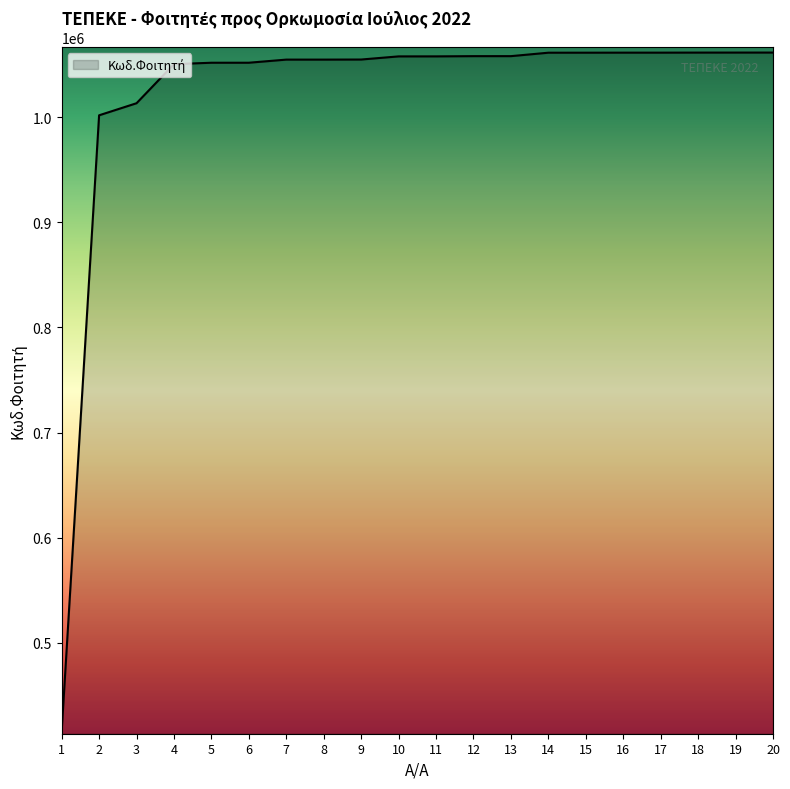

What is the ratio of the value at 15 to the value at 13?

1.0